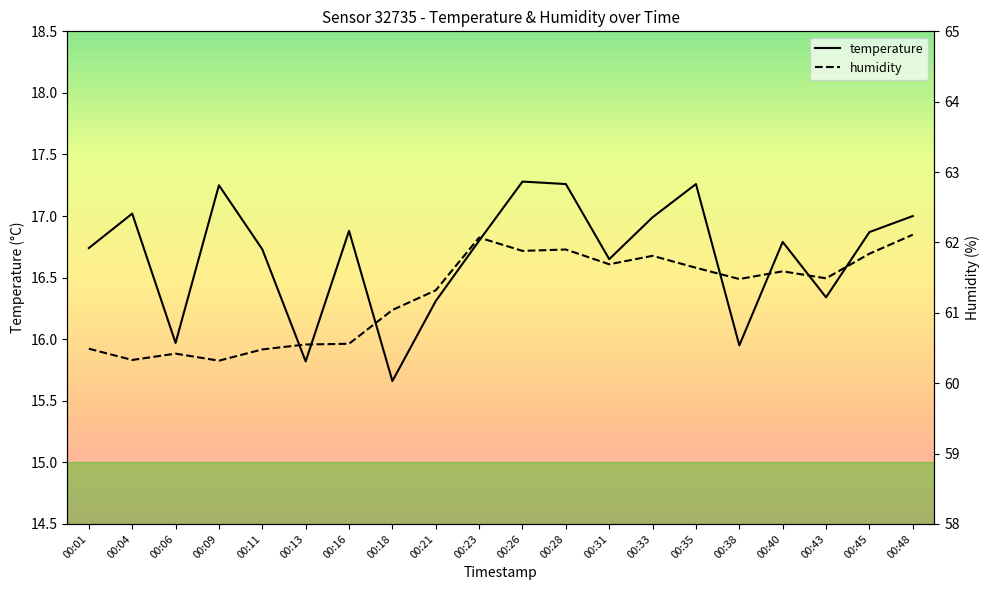

True or false: temperature and humidity intersect in this chart.

False